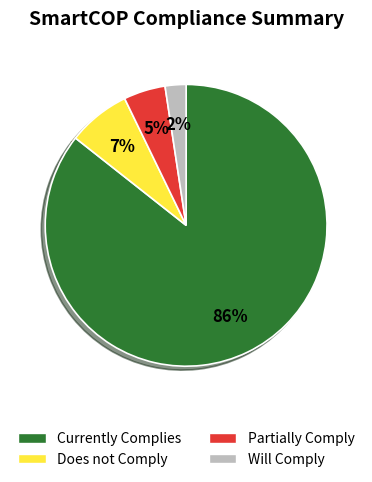

What percentage is the Will Comply slice, to the nearest percent?

2%